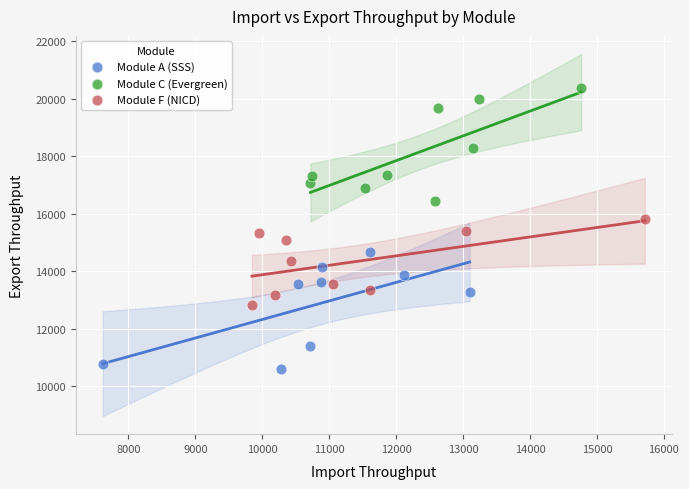

Which series reaches the minimum Y coordinate?

Module A (SSS)